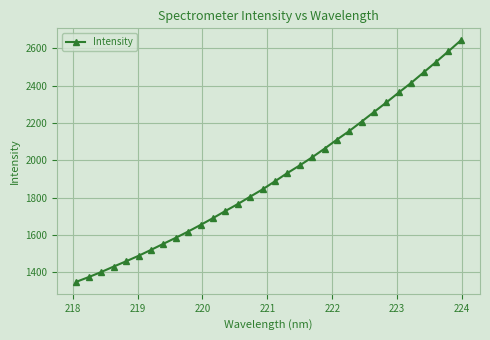

What is the difference between the second highest and second lowest values?

1209.0